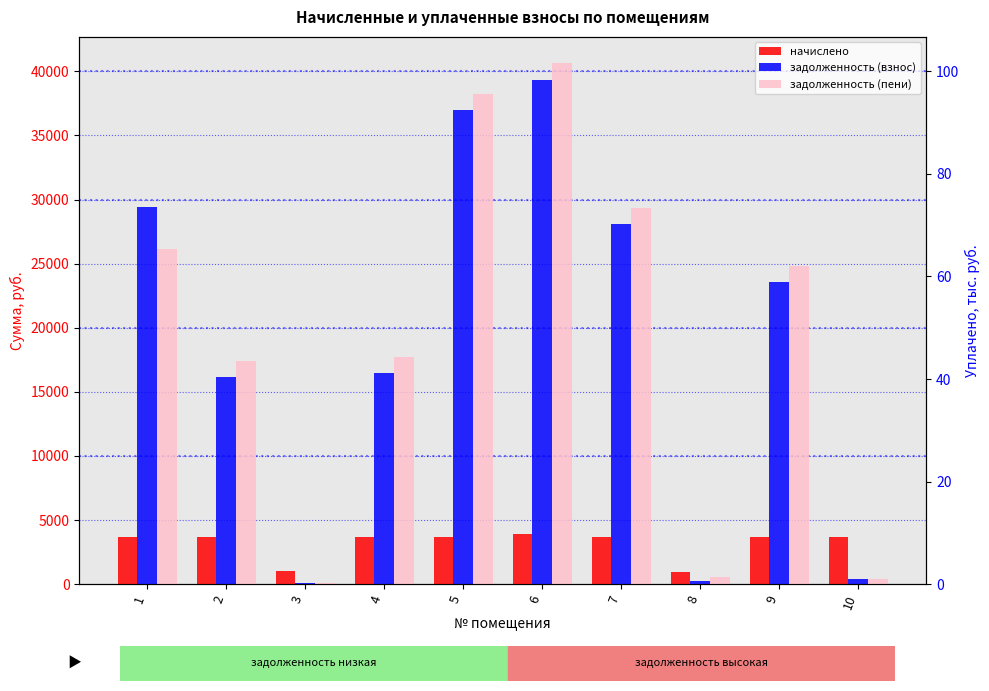

Reading left to right, what are all the values shown in this chart?

начислено: 3713.1	3668.7	986.0	3686.5	3686.5	3890.8	3695.3	968.2	3695.3	3668.7
задолженность (взнос): 29420.0	16183.4	109.6	16491.5	36987.8	39361.4	28129.8	215.2	23569.5	407.6
задолженность (пени): 26157.8	17406.3	109.6	17720.3	38216.6	40658.3	29361.5	537.9	24801.3	407.6